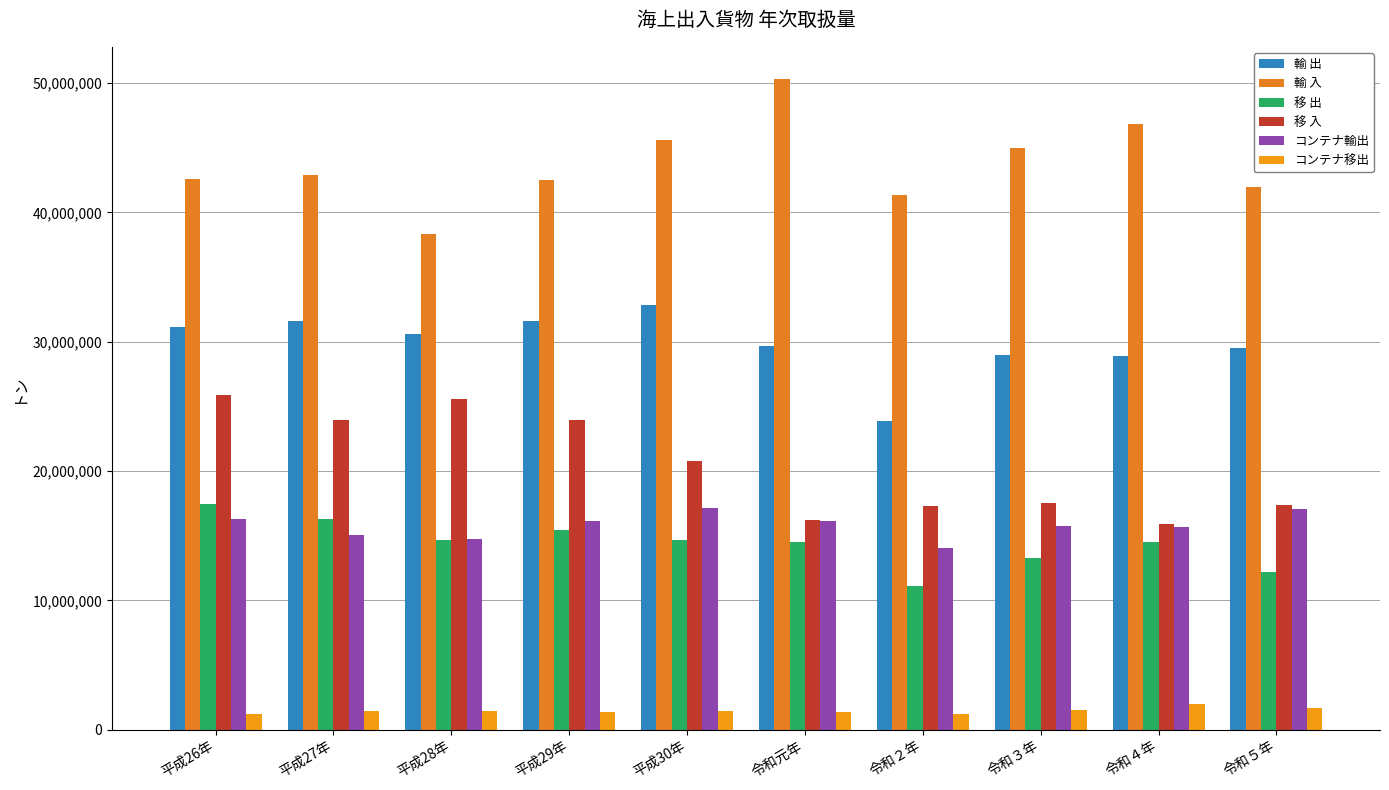

Which category has the highest value in the コンテナ移出 series?

令和４年